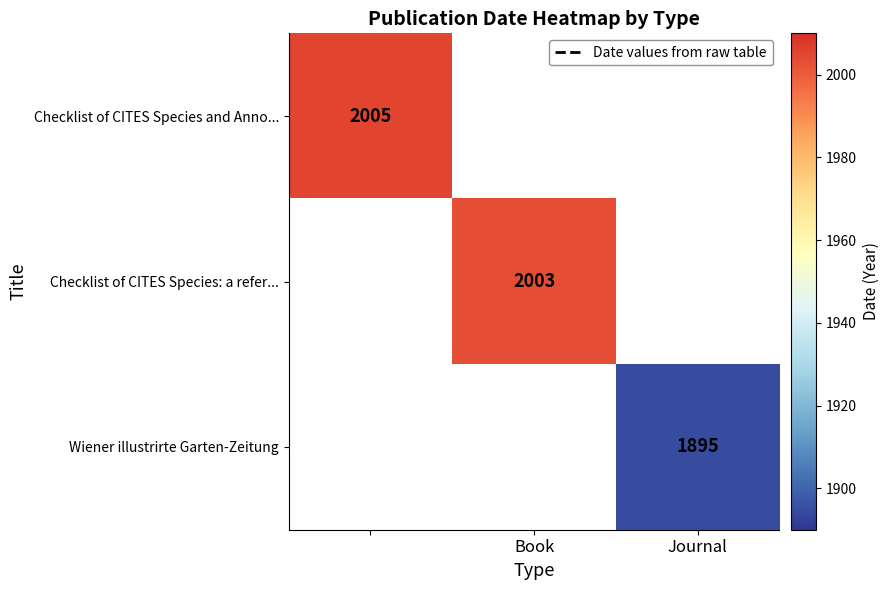

Is it true that Checklist of CITES Species: a refer... equals 2003 at Book?

True